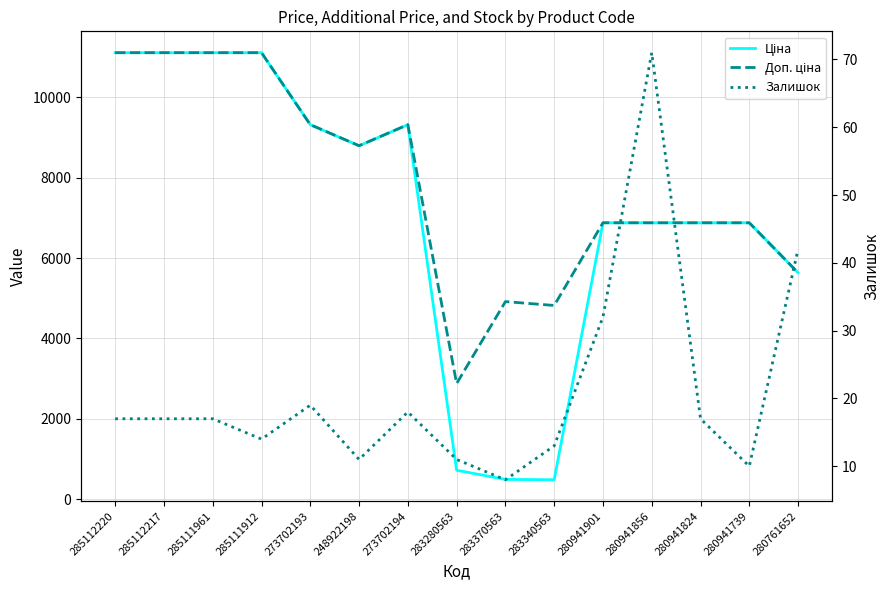

How many interior local peaks does the Залишок series have?

3